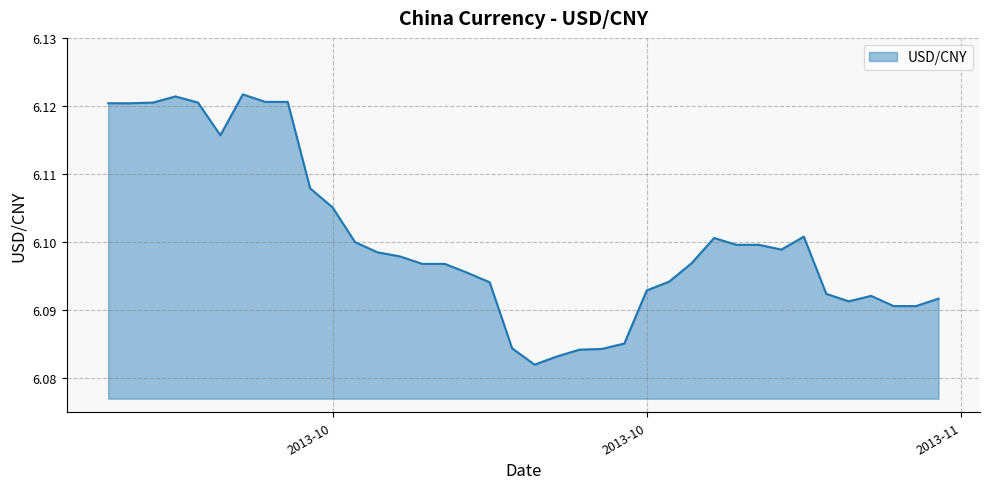

How many lines are shown in the chart?

1